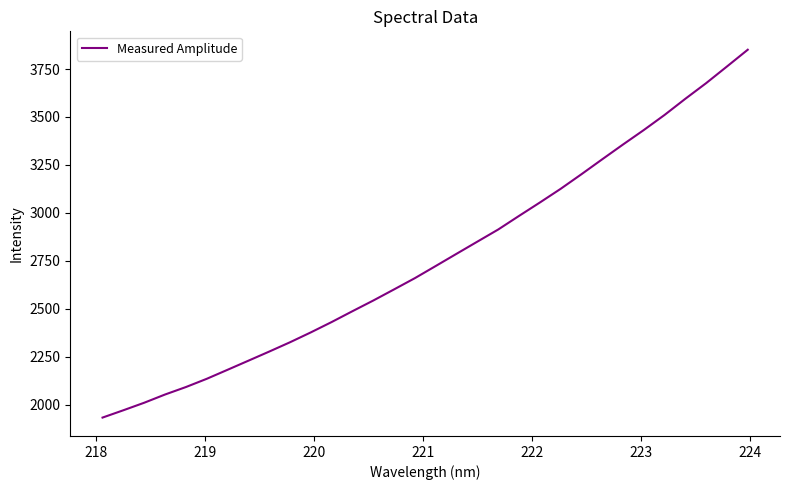

What is the difference between the maximum and minimum values?

1918.7